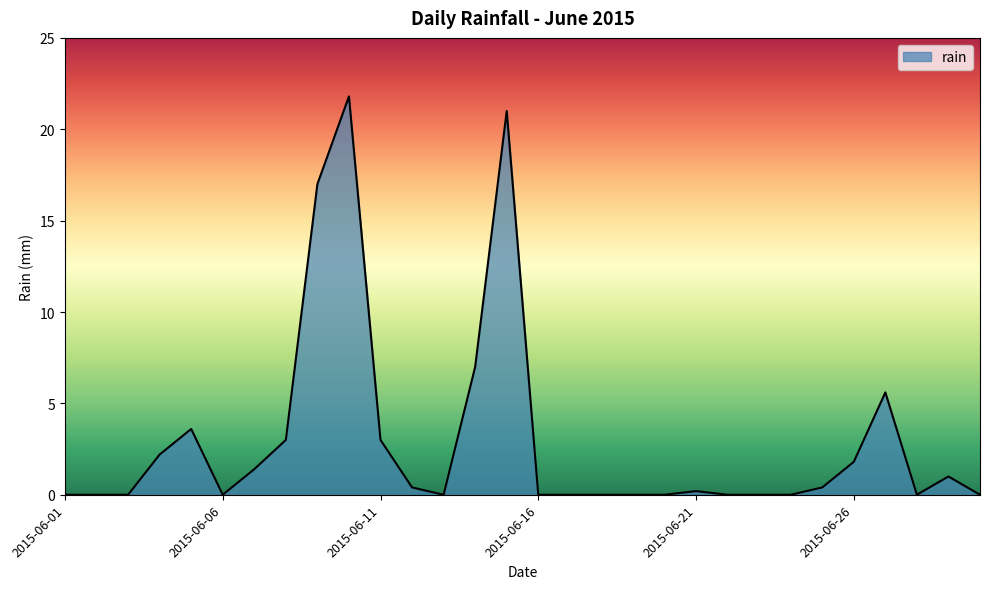

How many lines are shown in the chart?

1